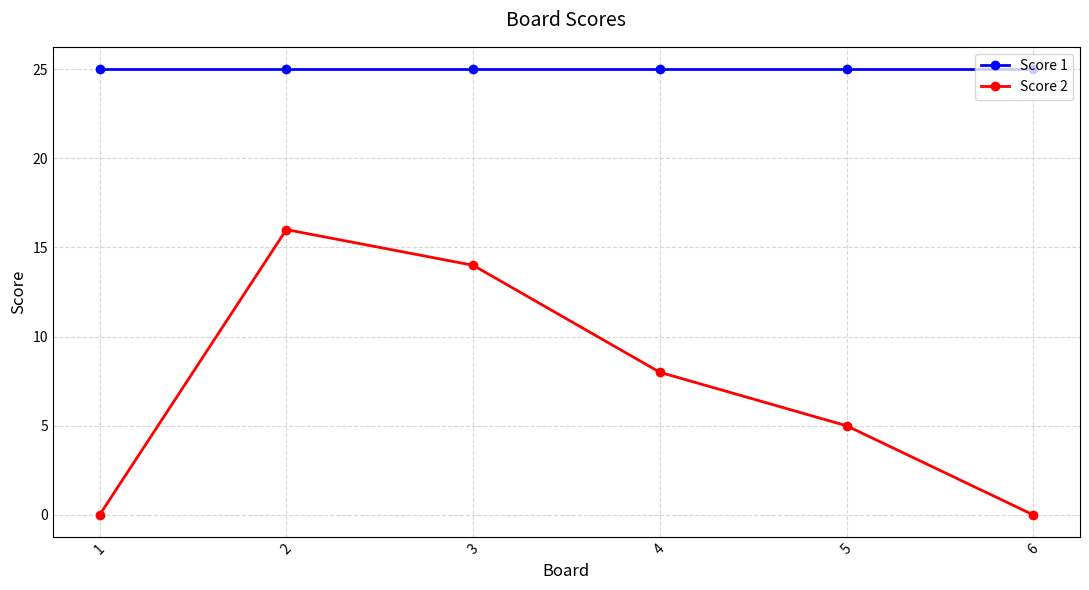

Which category has the highest value in the Score 2 series?

2